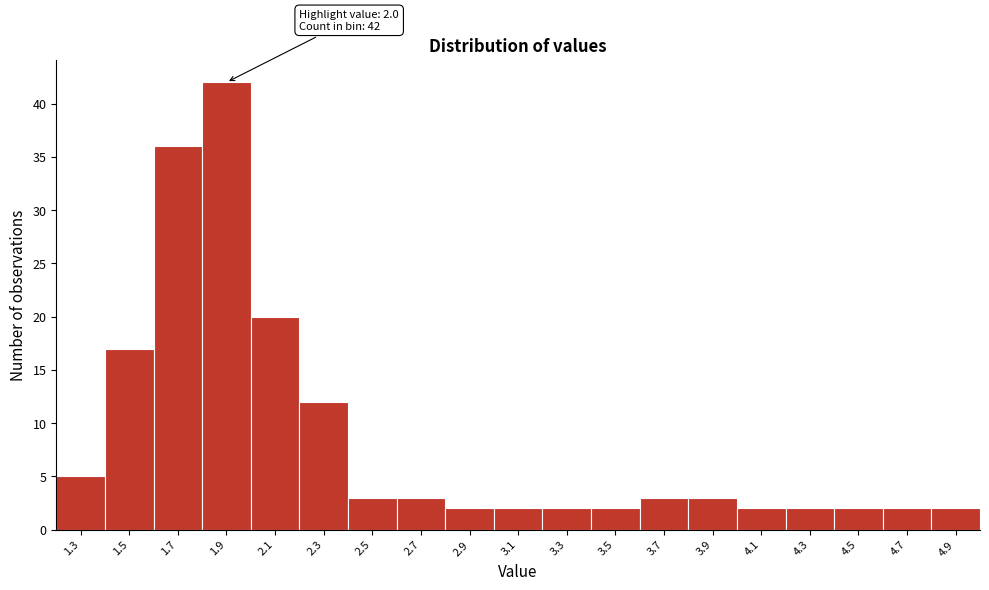

Reading left to right, list all the values displayed in this chart.

1.3=5	1.5=17	1.7=36	1.9=42	2.1=20	2.3=12	2.5=3	2.7=3	2.9=2	3.1=2	3.3=2	3.5=2	3.7=3	3.9=3	4.1=2	4.3=2	4.5=2	4.7=2	4.9=2